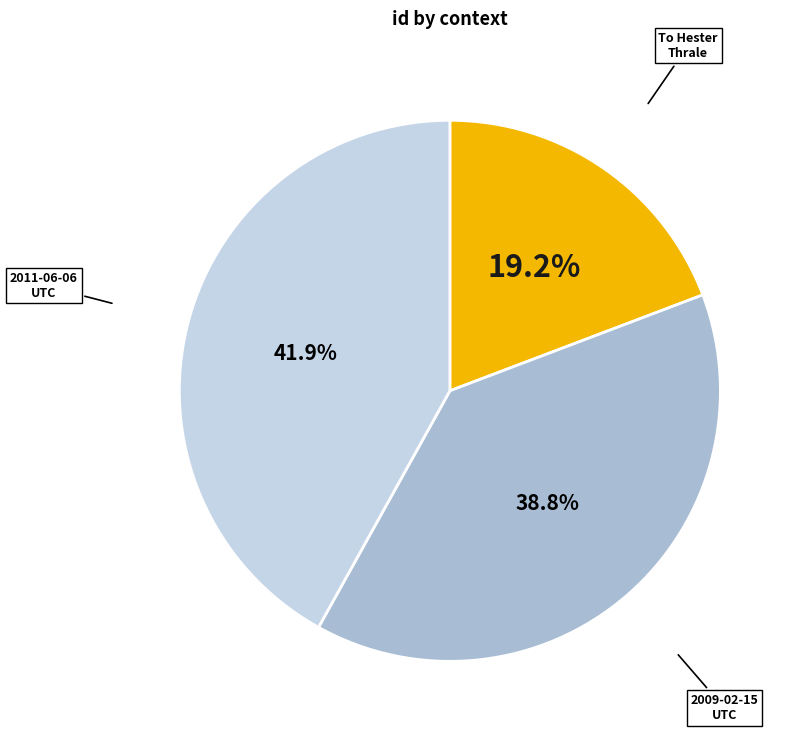

Is there a majority slice in this chart?

No